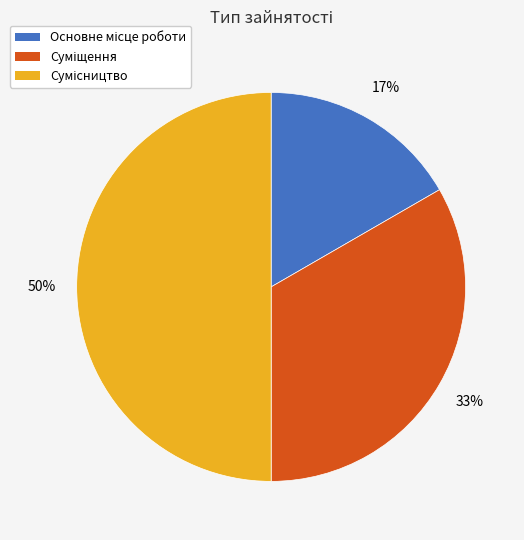

To the nearest percent, what is the difference between the largest and smallest slice percentages?

33%